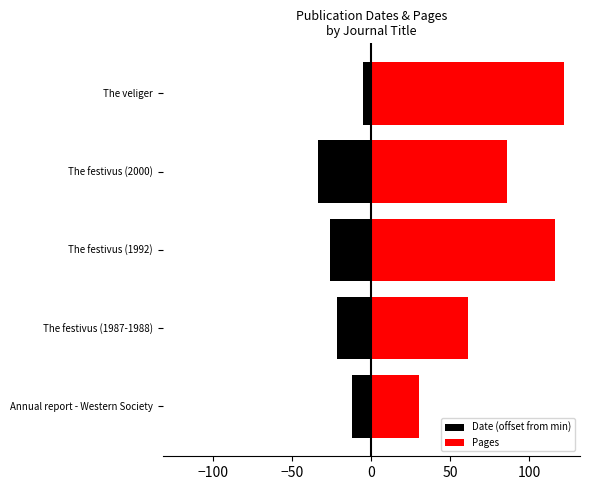

List the series in order of their peak value, lowest first.

Date (offset from min), Pages